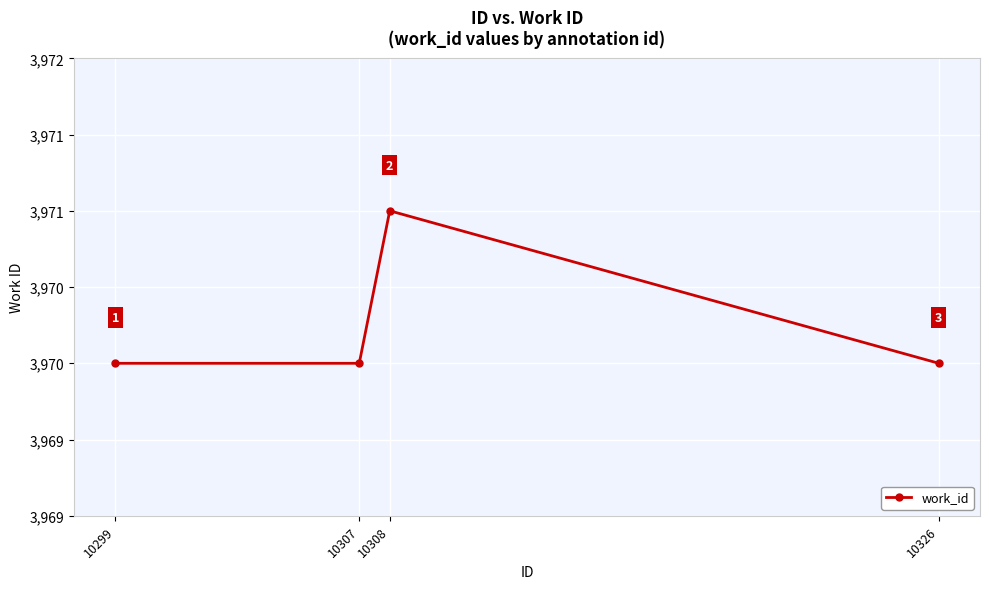

What value does the data have at 10308?

3971